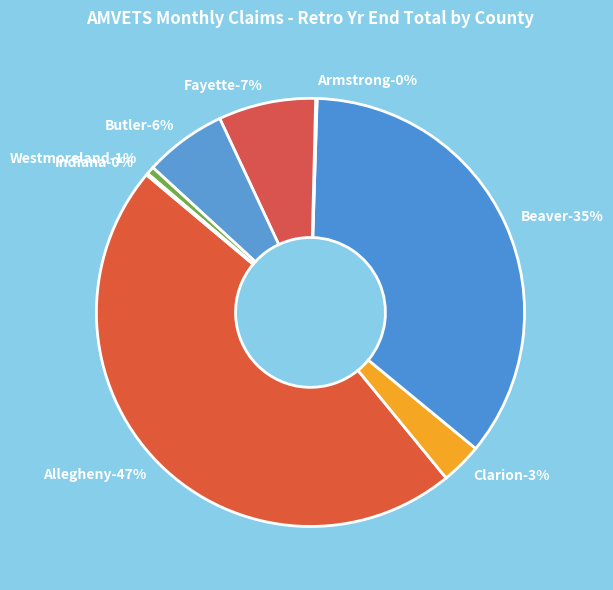

What percentage is NOT represented by Westmoreland?

99.4%